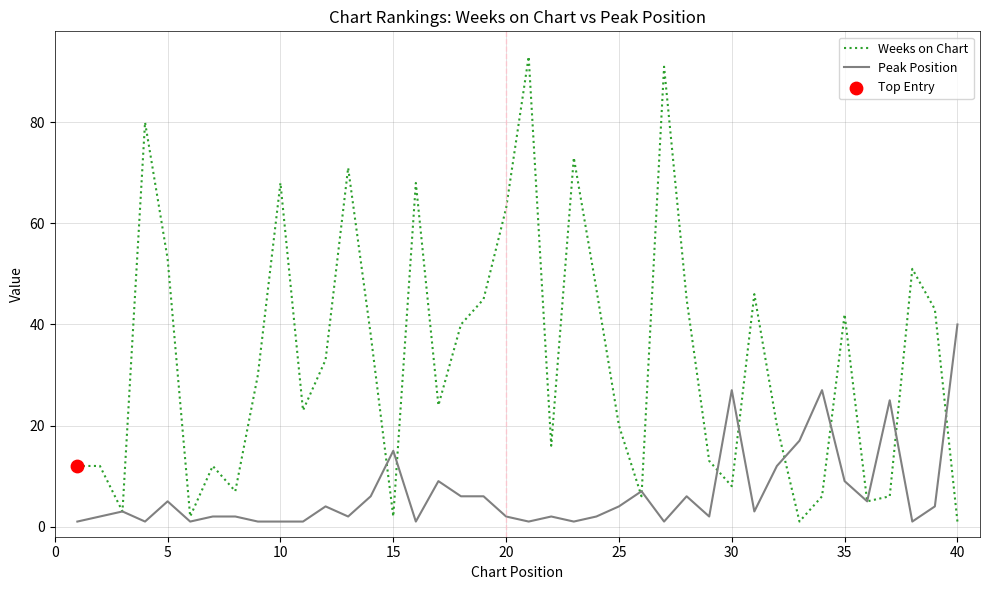

Rank the series by their maximum value, from lowest to highest.

Peak Position, Weeks on Chart